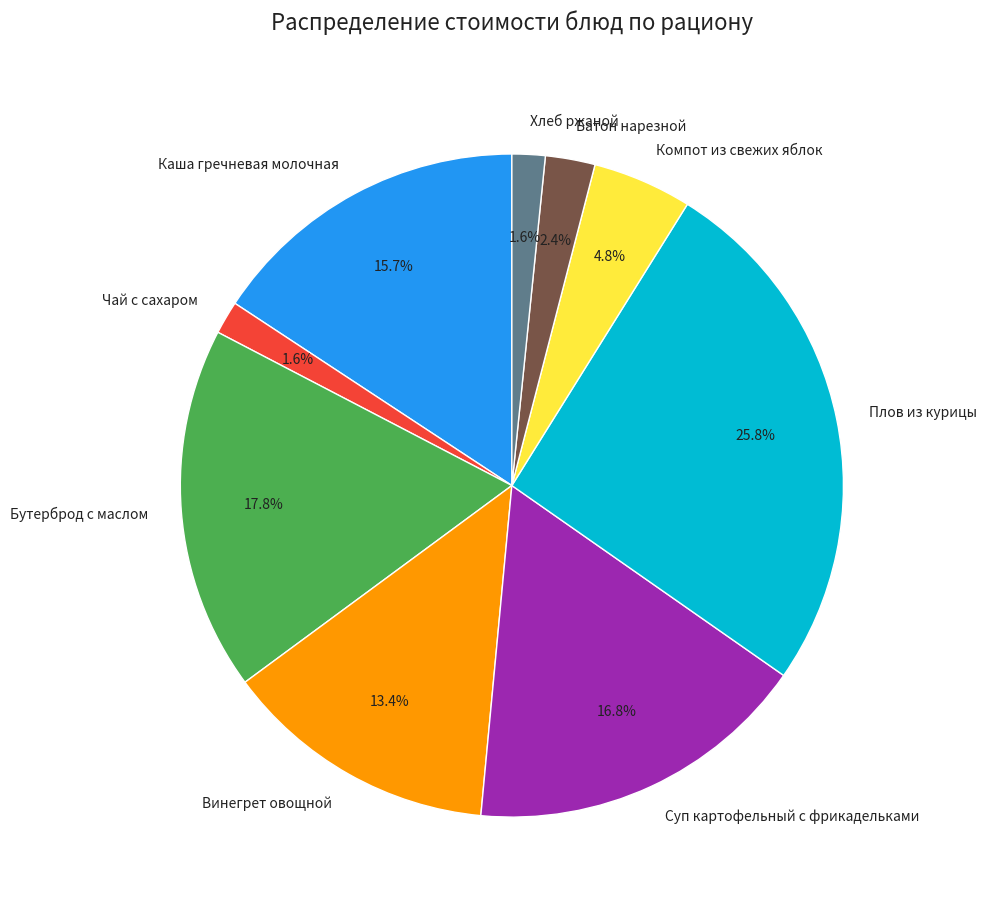

What percentage is NOT represented by Компот из свежих яблок?

95.2%